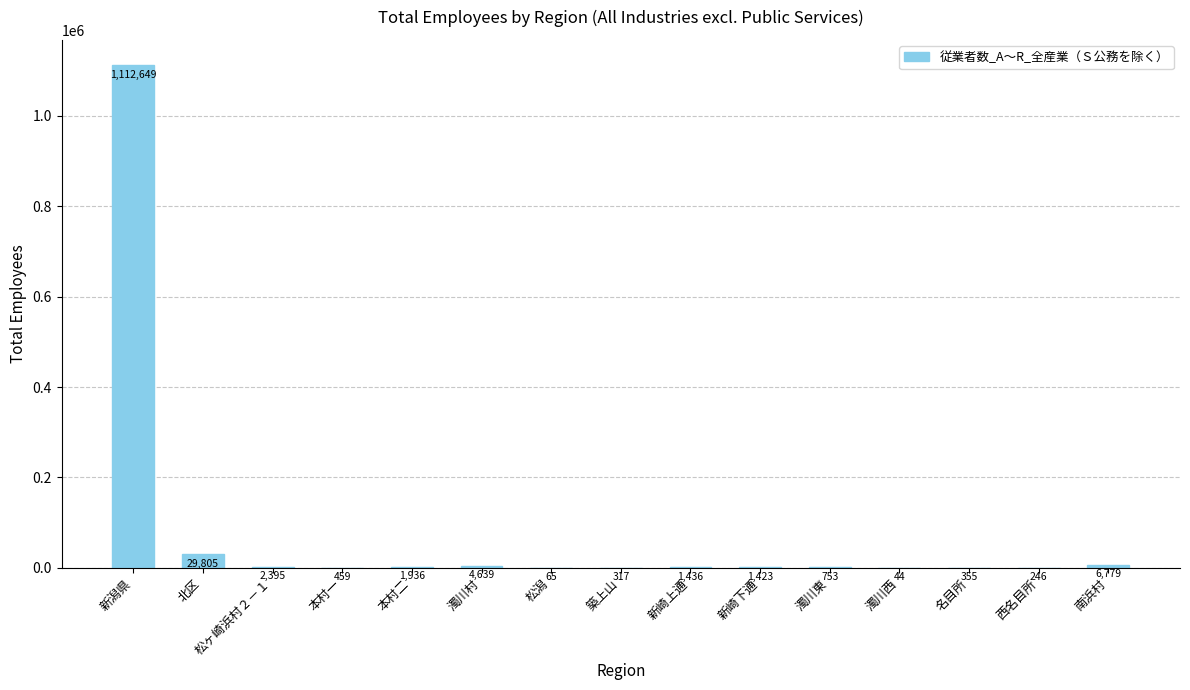

What is the change in value from 新崎上通 to 西名目所?

-1190